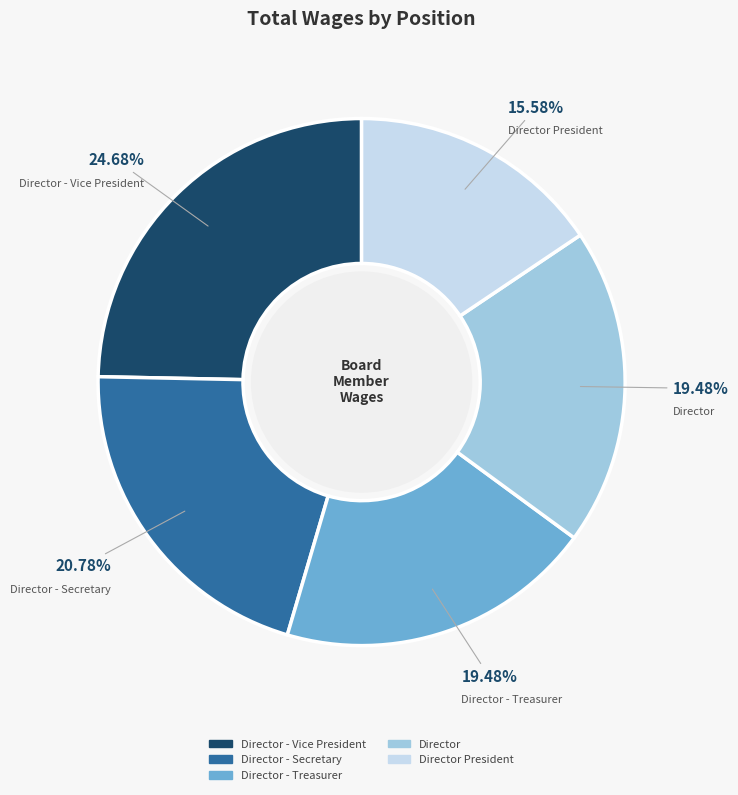

Count the number of slices in the pie.

5